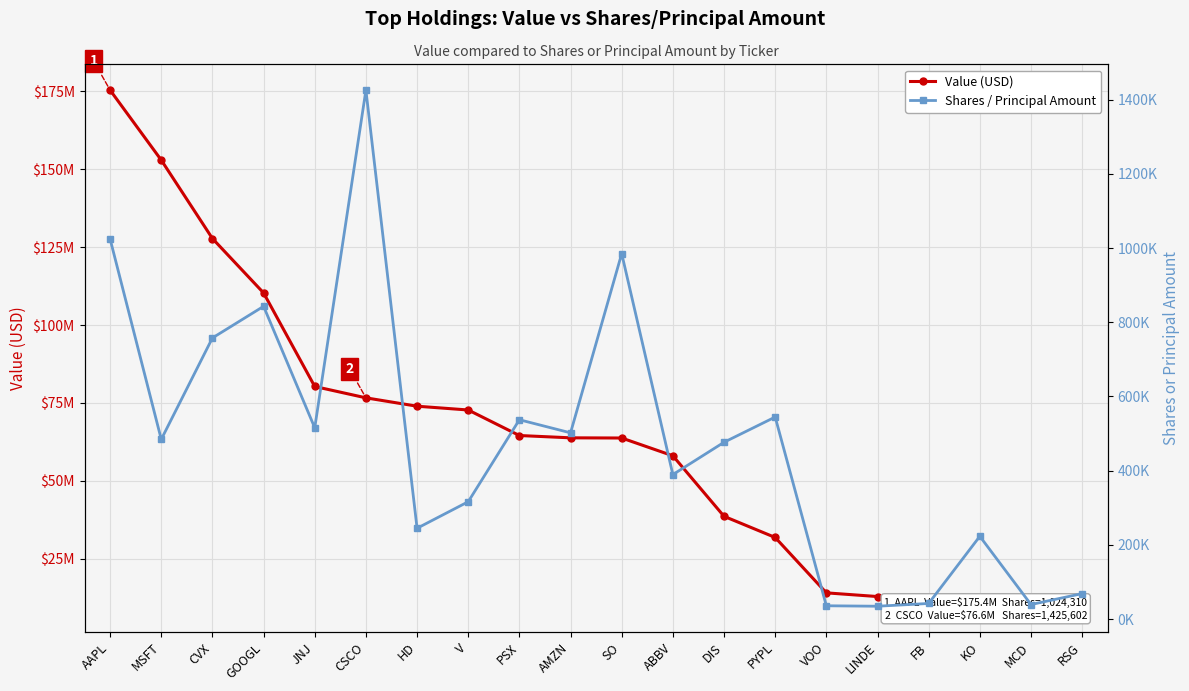

What is the label of the 16th point from the right?

JNJ